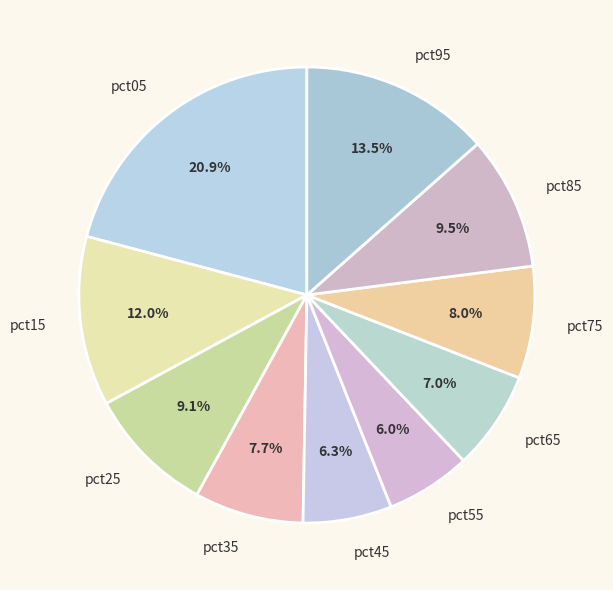

How many slices are in this pie chart?

10